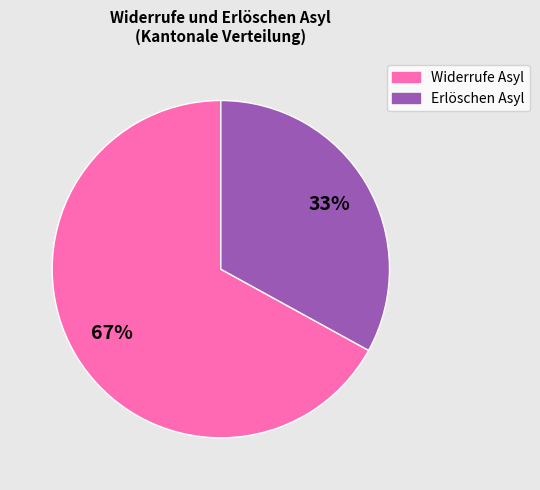

Is there a majority slice in this chart?

Yes